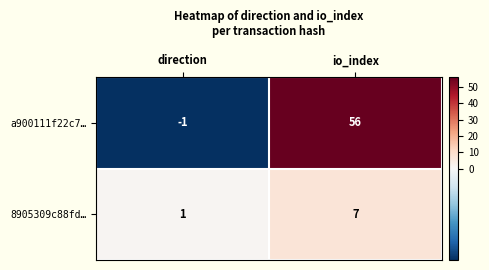

What is the spread (max minus min) of values at direction?

2